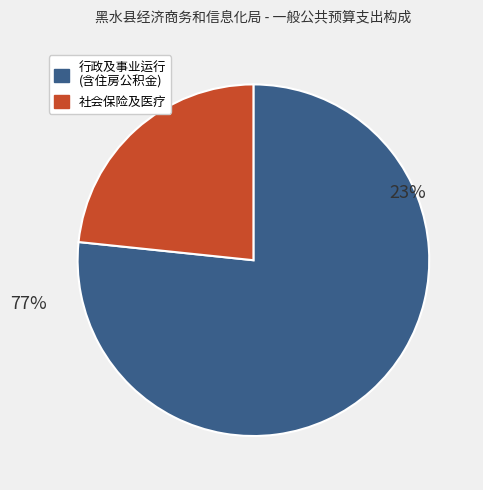

Is it true that 机关事业单位基本养老保险缴费支出 is 1% of the pie?

False